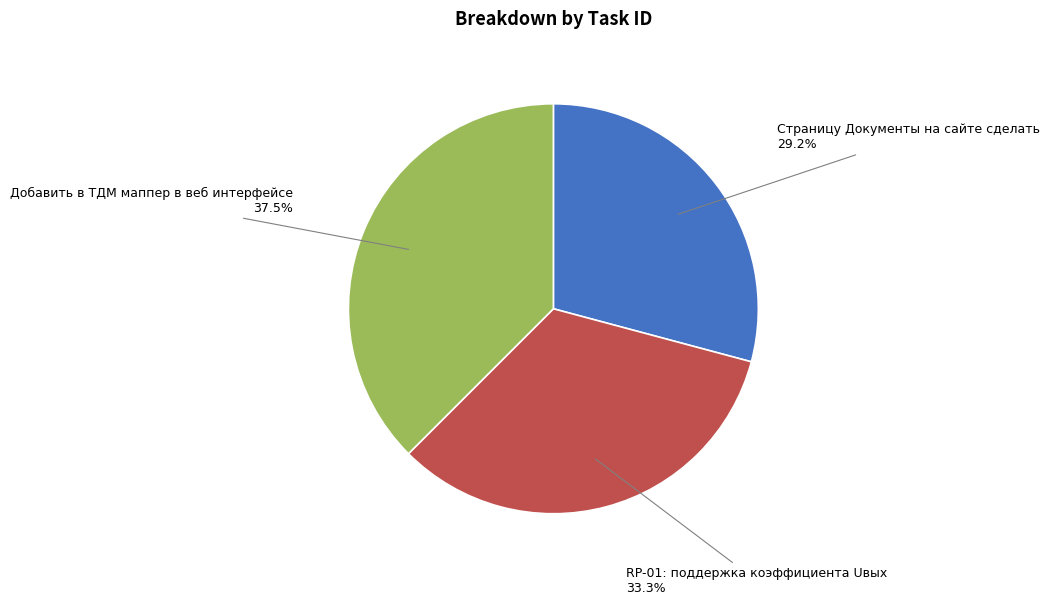

True or false: RP-01: поддержка коэффициента Uвых accounts for 41% of the total.

False